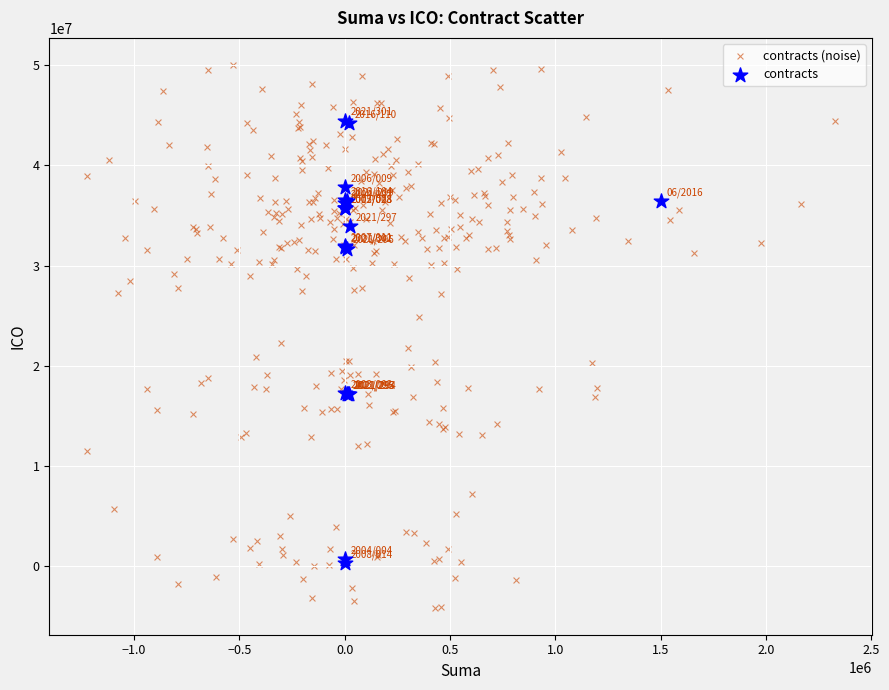

Which series has the widest spread of Y values?

contracts (noise)